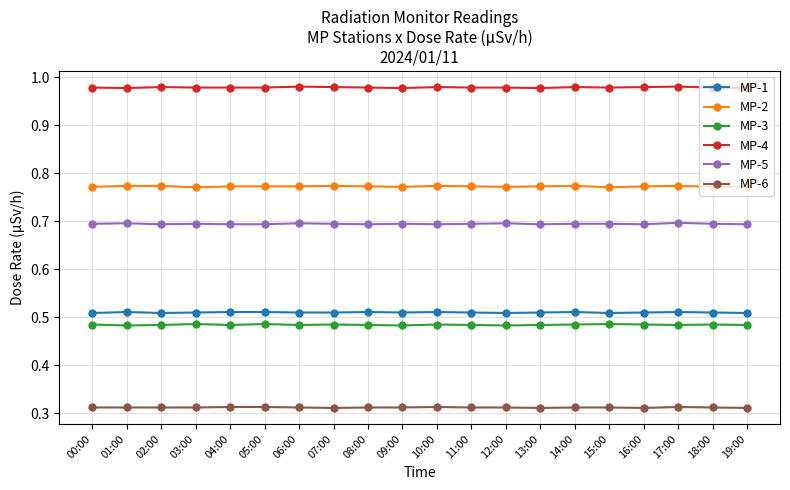

What is the sum of all MP-1 values?

10.2